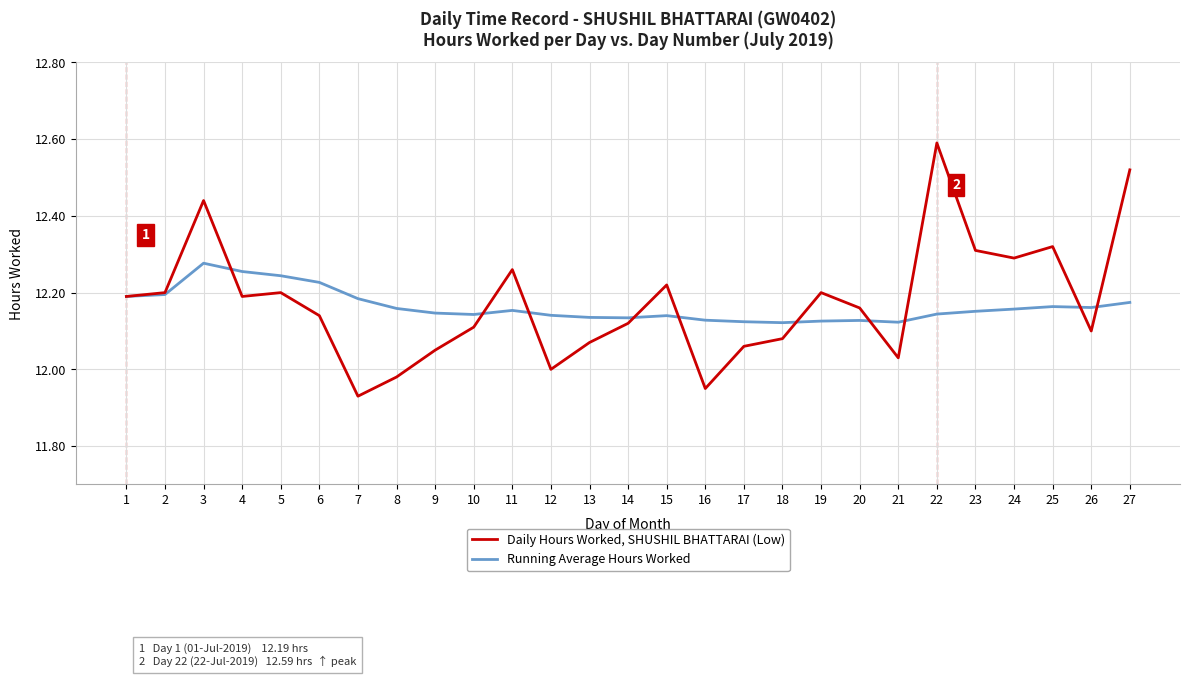

Is it true that Running Average Hours Worked equals 6.8 at 8?

False